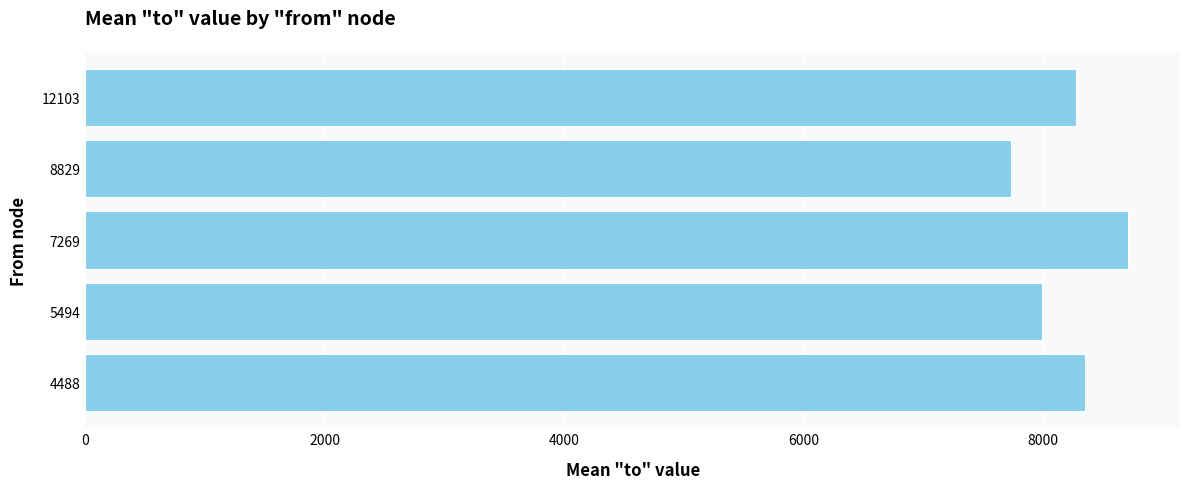

At which category does the chart reach its peak across all series?

7269